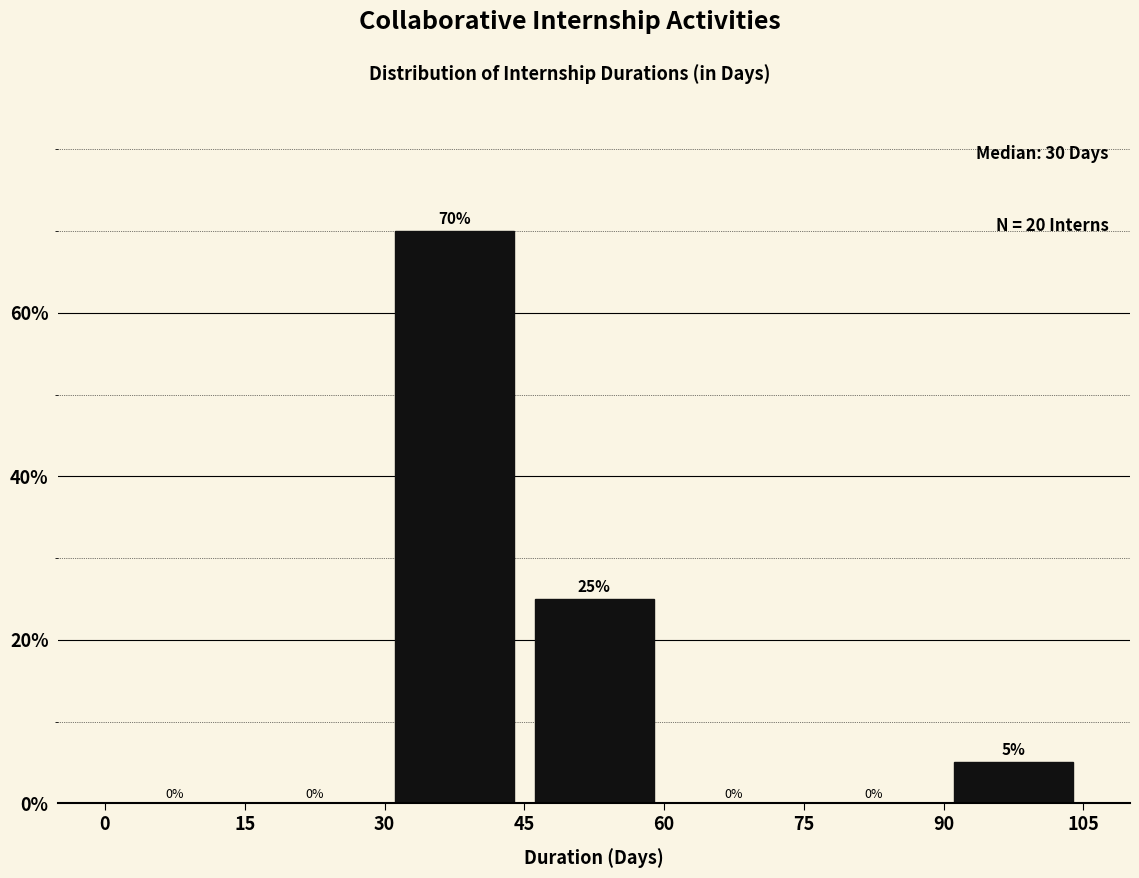

Reading left to right, transcribe this chart: for each bar, give the range it covers on the x-axis and its height.

0 to 15: 0
15 to 30: 0
30 to 45: 70
45 to 60: 25
60 to 75: 0
75 to 90: 0
90 to 105: 5